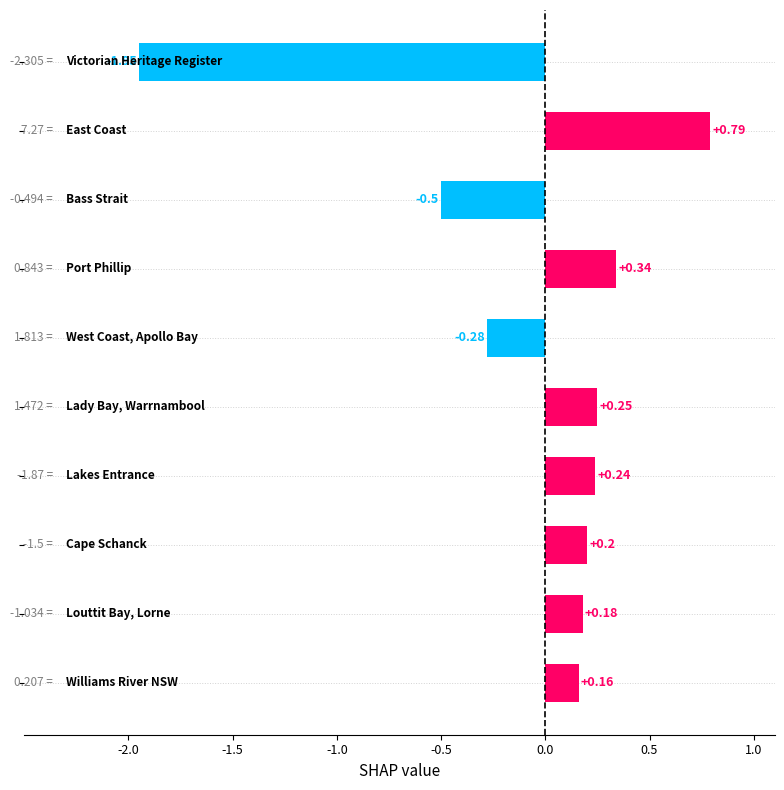

What is the sum of all values?

-0.6